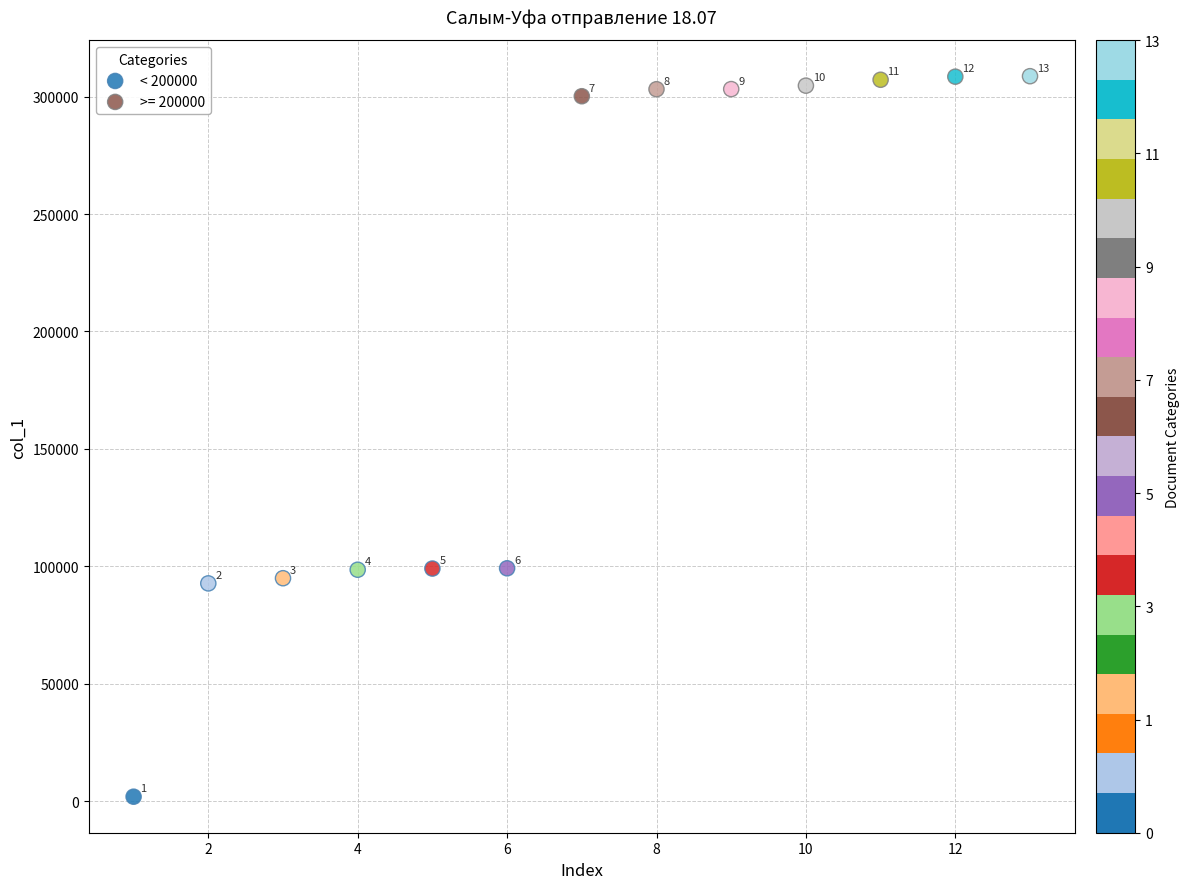

Which series has the widest spread of Y values?

< 200000